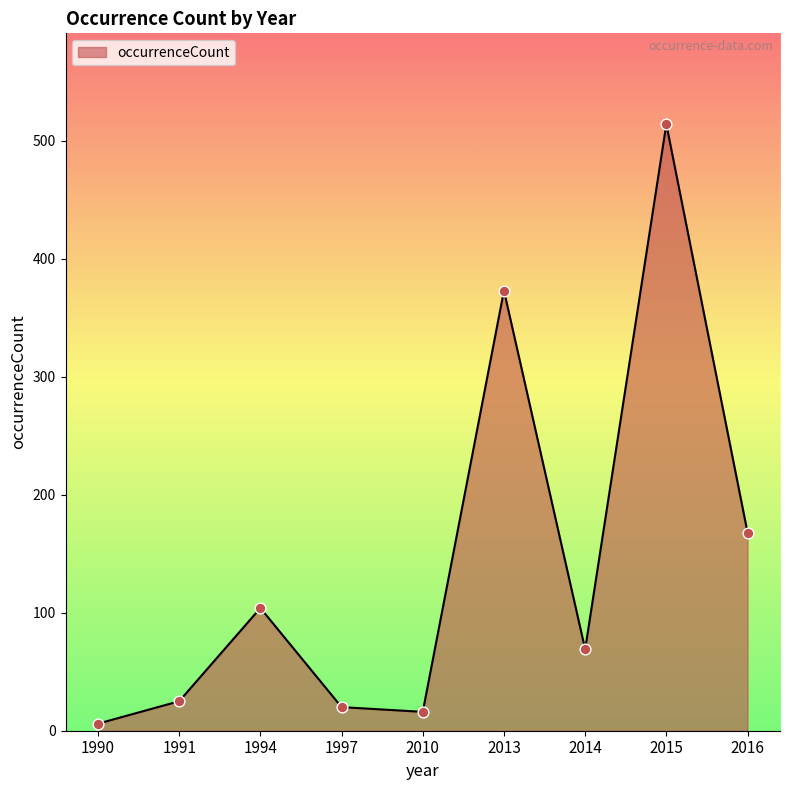

What is the ratio of the value at 2015 to the value at 1991?

20.6